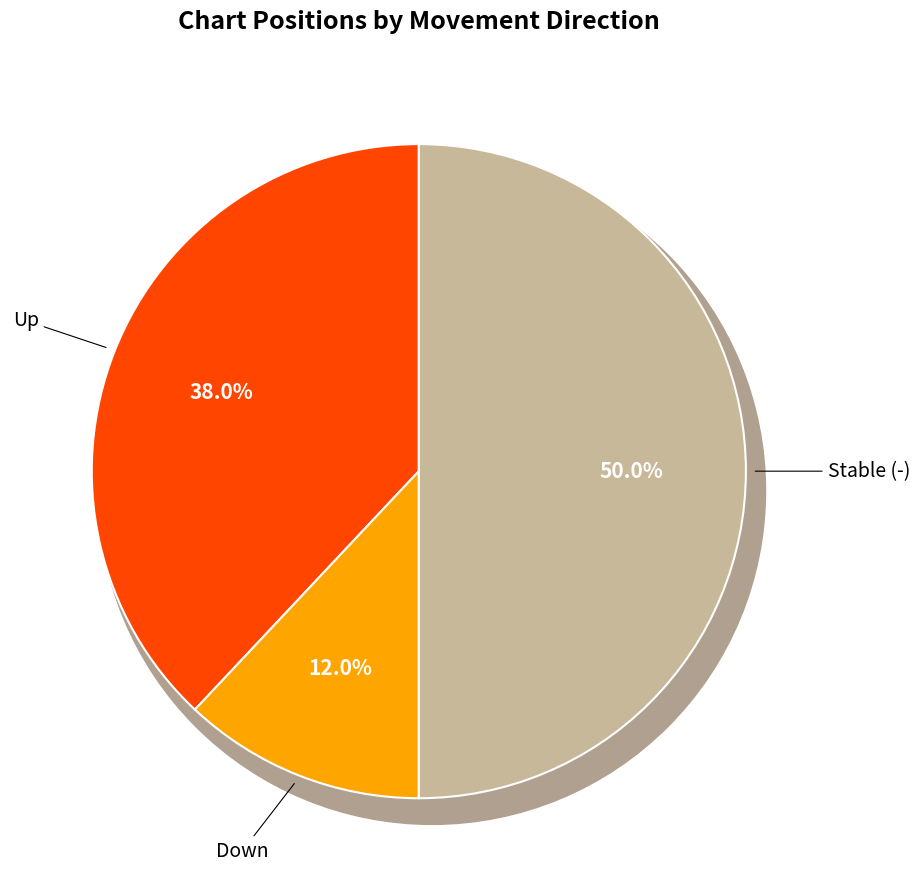

Count the number of slices in the pie.

3